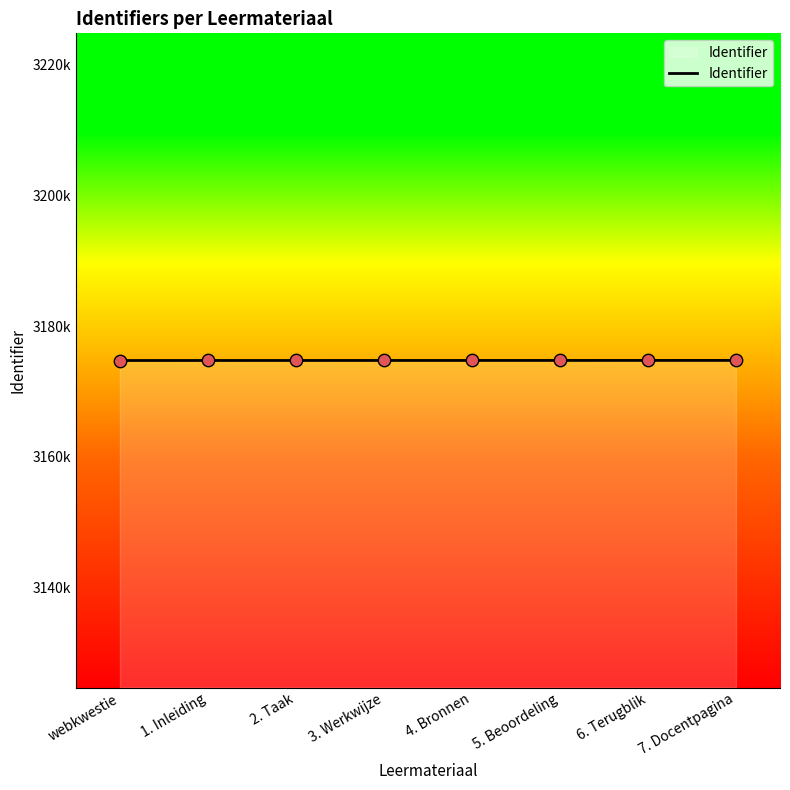

Approximately how many times larger is the value at webkwestie compared to 3. Werkwijze?

1.0